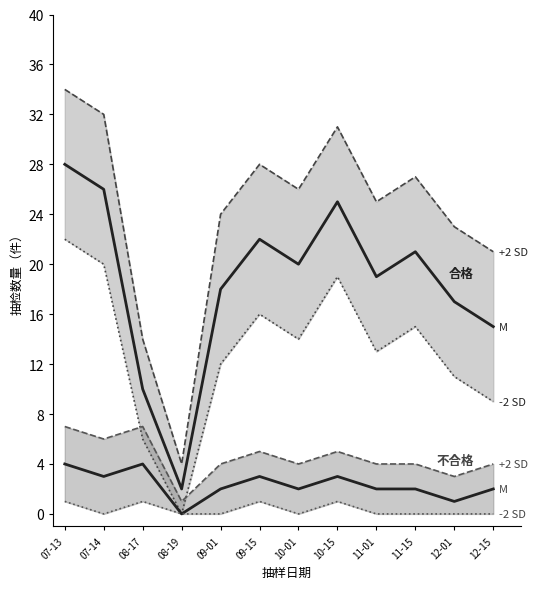

At which category is the sum across all series the highest?

07-13